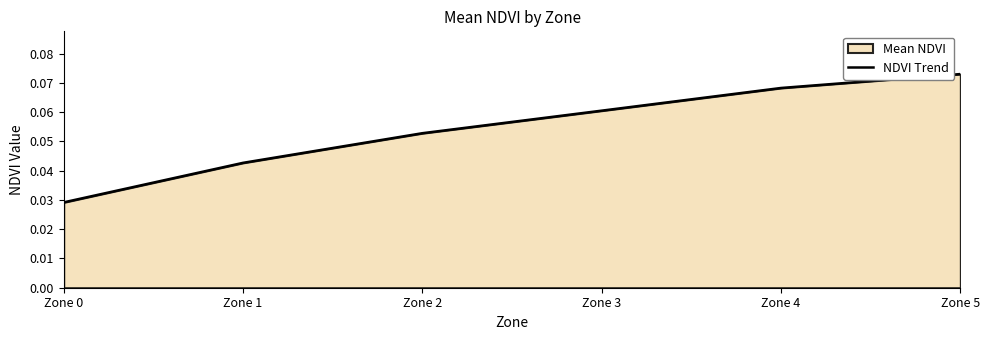

List the labels in order of value, smallest first.

Zone 0, Zone 1, Zone 2, Zone 3, Zone 4, Zone 5